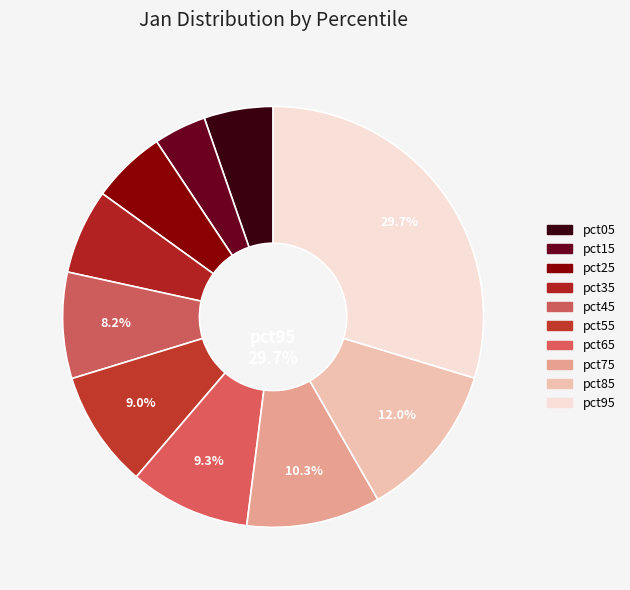

To the nearest percent, what is the difference between the largest and smallest slice percentages?

26%